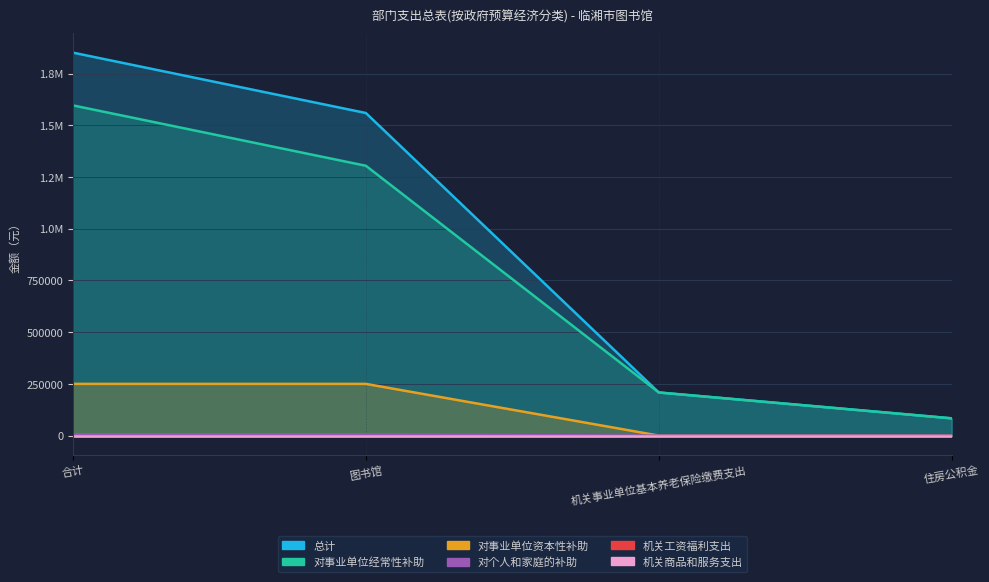

The 对事业单位资本性补助 series shows 140330.5 at 图书馆. True or false?

False